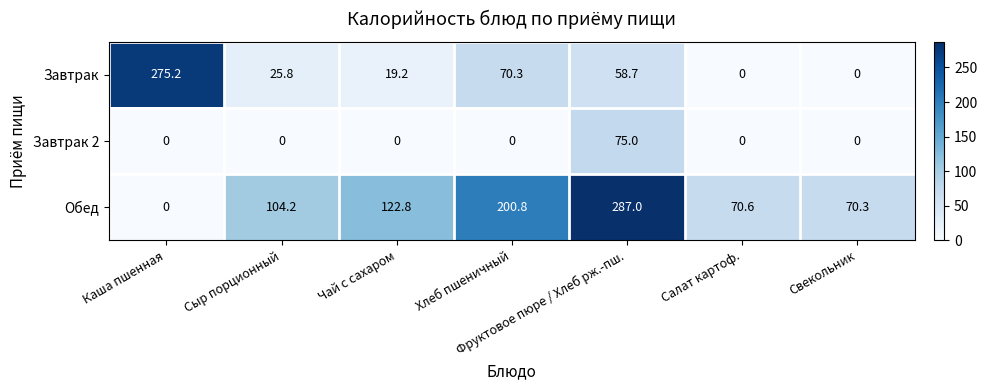

What is the difference between the maximum and minimum values in the Обед series?

287.0